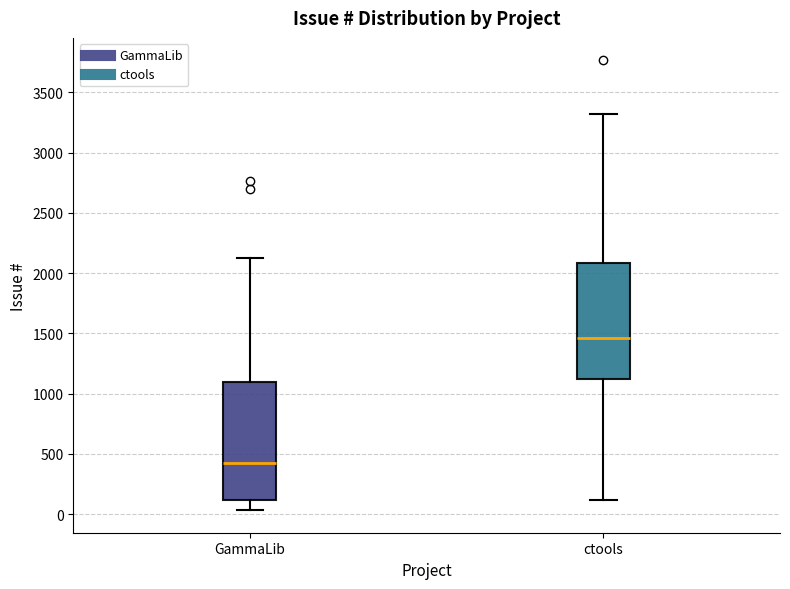

Reading left to right, transcribe this box plot: for each box, give where its median line is, the range the box spans, and where its two whiskers end, as read against the y-axis. The values are not printed on the chart, so give them approximately, as read against the axis.

GammaLib: median 400, box 100 to 1100, whiskers 50 to 2150
ctools: median 1450, box 1100 to 2100, whiskers 100 to 3300